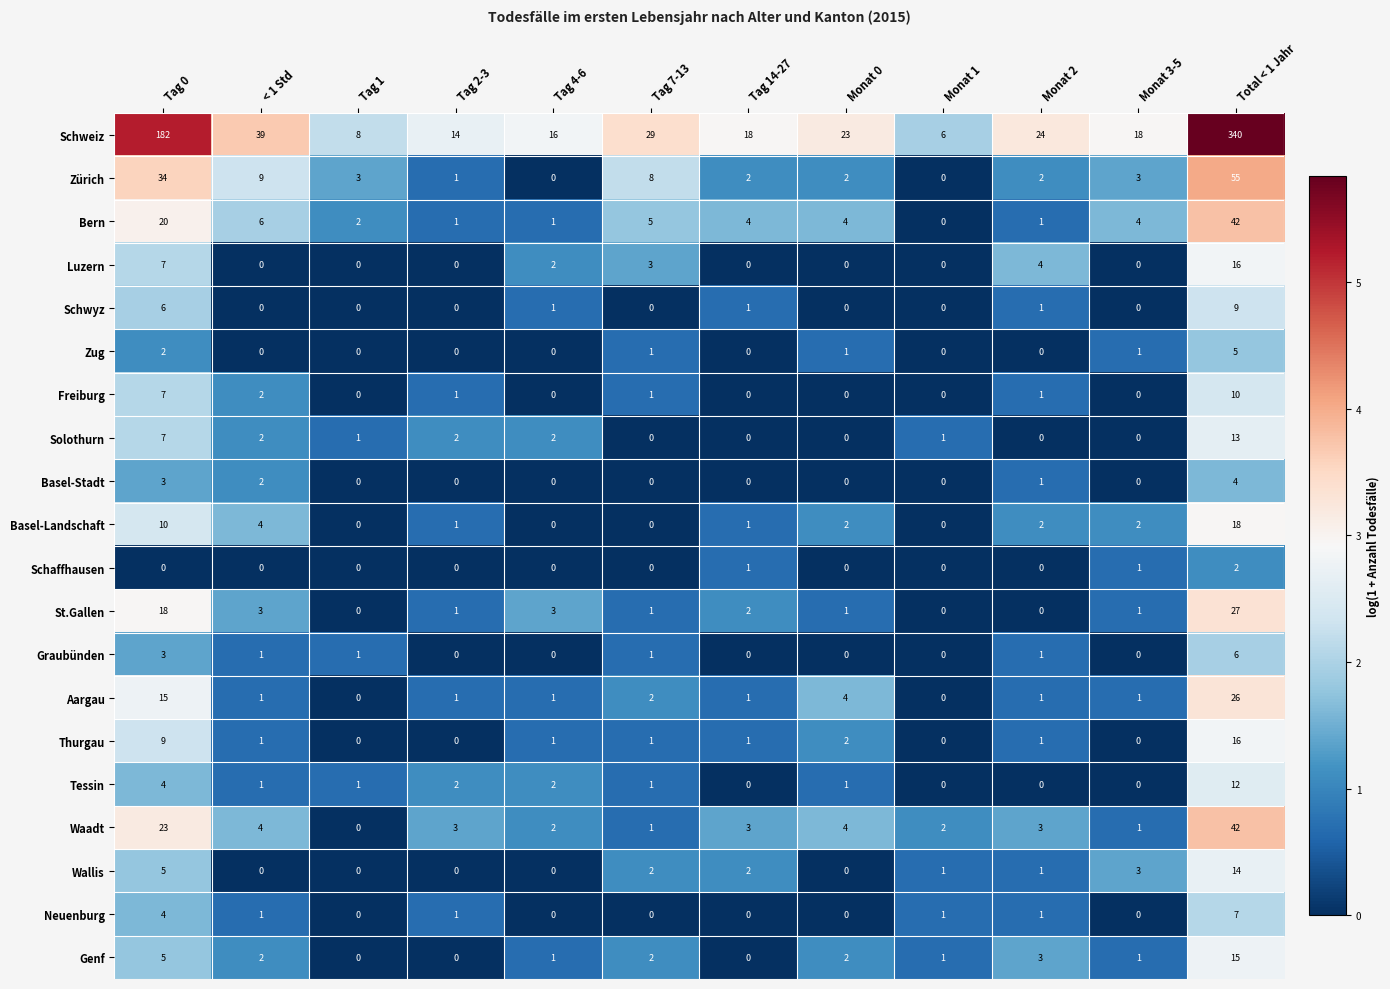

Is it true that Schwyz equals 3 at Monat 1?

False